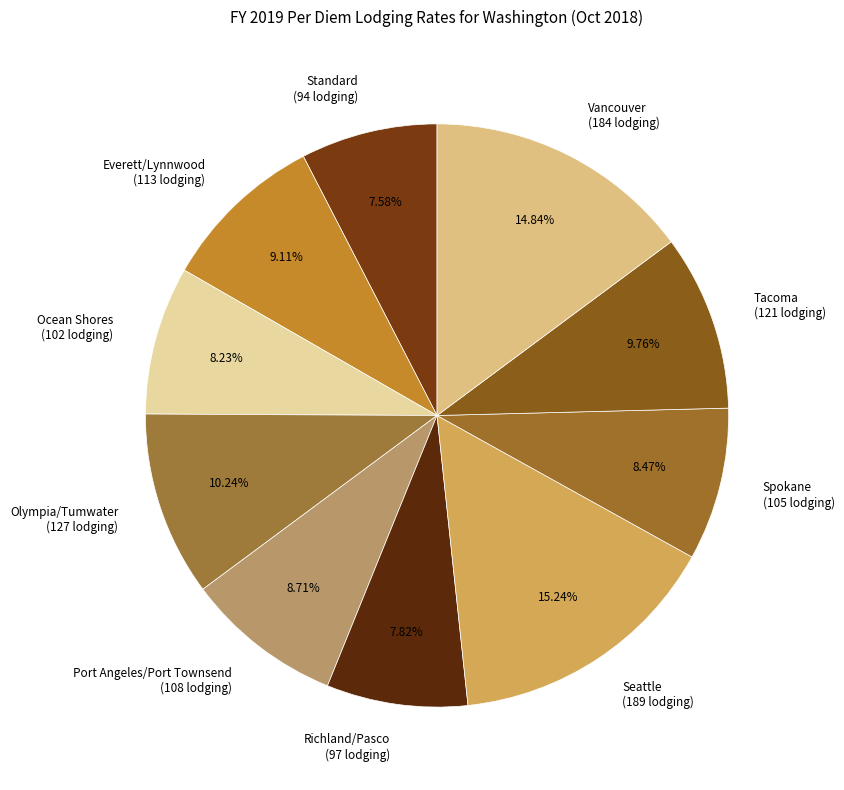

The Everett/Lynnwood slice represents 17% of the pie. True or false?

False